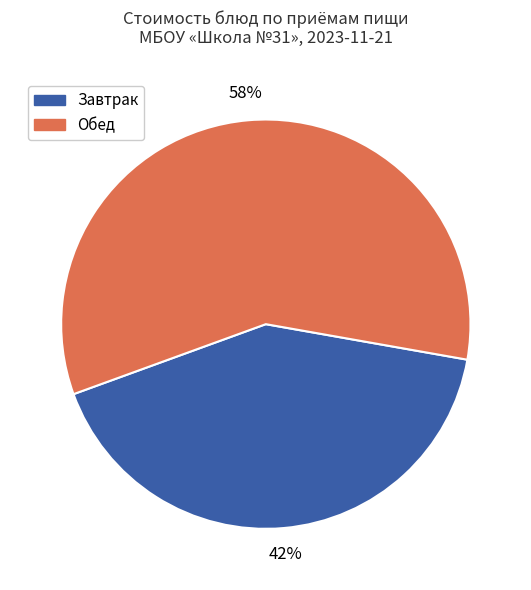

Does any single category account for the majority?

Yes